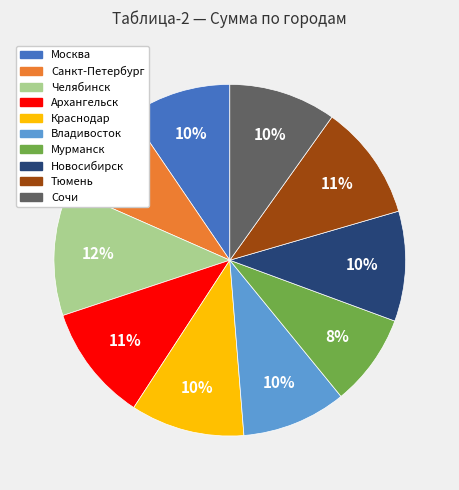

How many segments does this pie chart have?

10